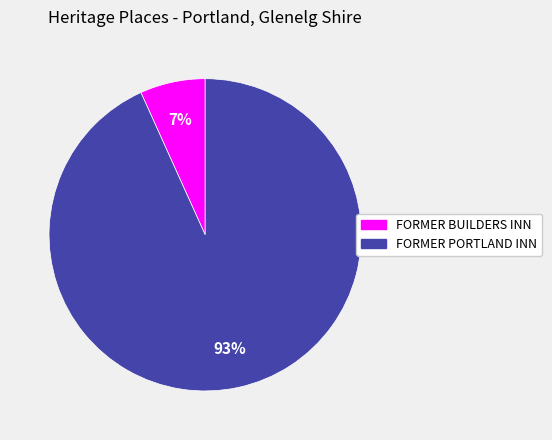

To the nearest percent, what is the difference between the FORMER PORTLAND INN and FORMER BUILDERS INN slice percentages?

86%